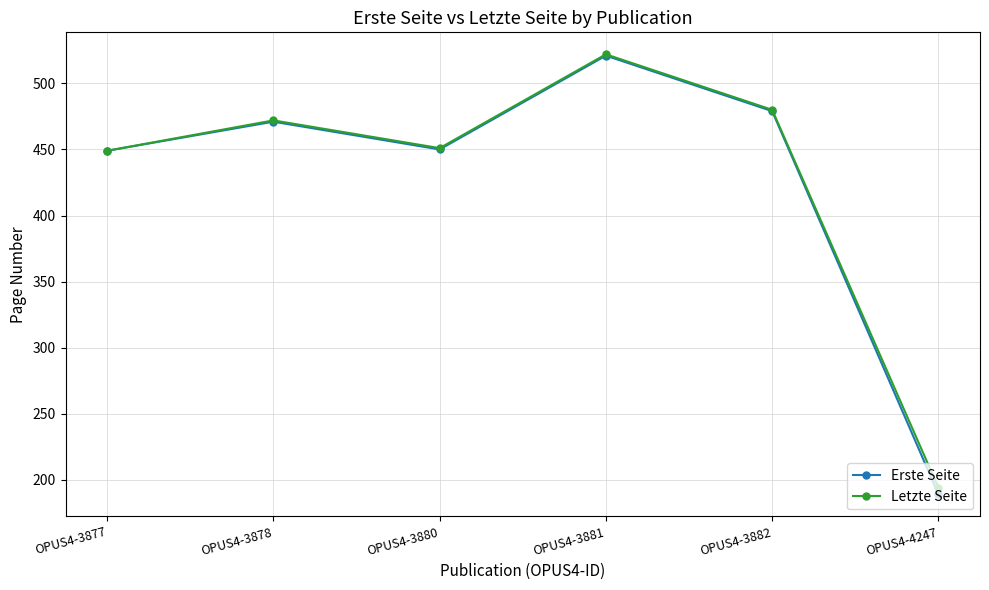

The Letzte Seite series shows 449 at OPUS4-3877. True or false?

True